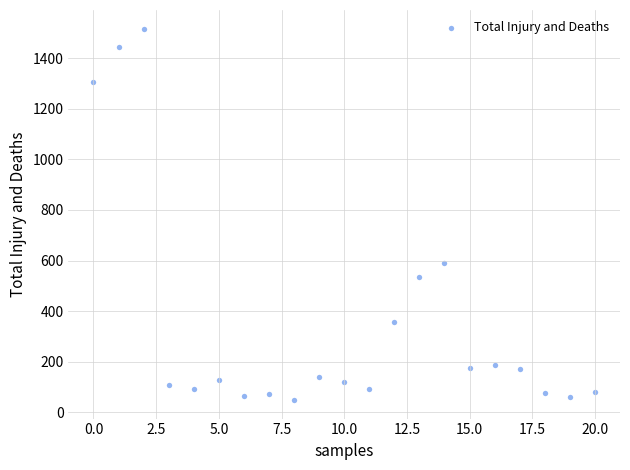

What Y value in the scatter plot is closest to 783?

590